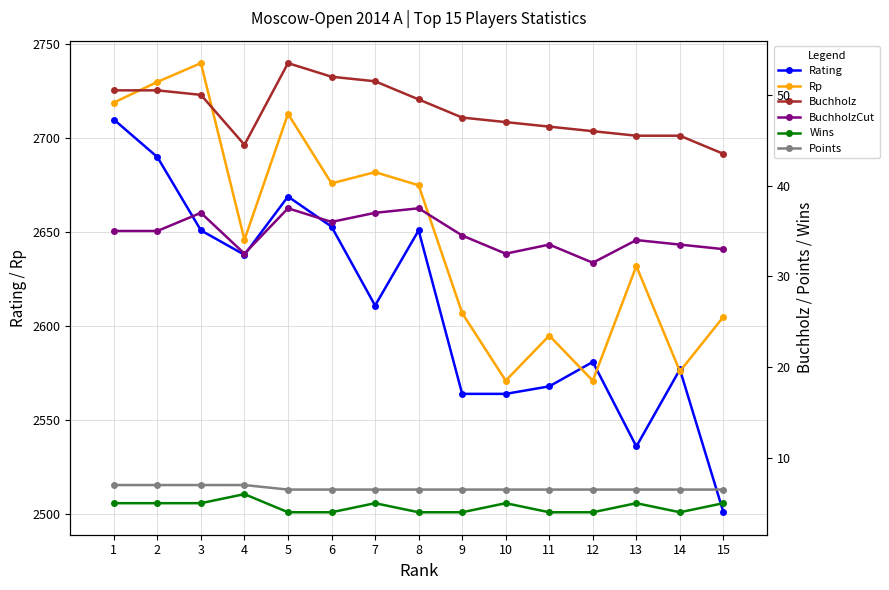

Rank the series at 10 from highest to lowest value.

Rp, Rating, Buchholz, BuchholzCut, Points, Wins